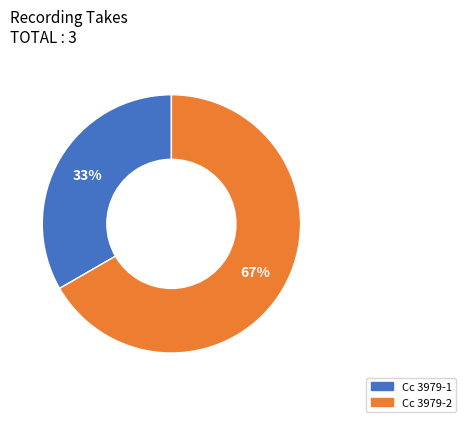

How many slices are in this pie chart?

2